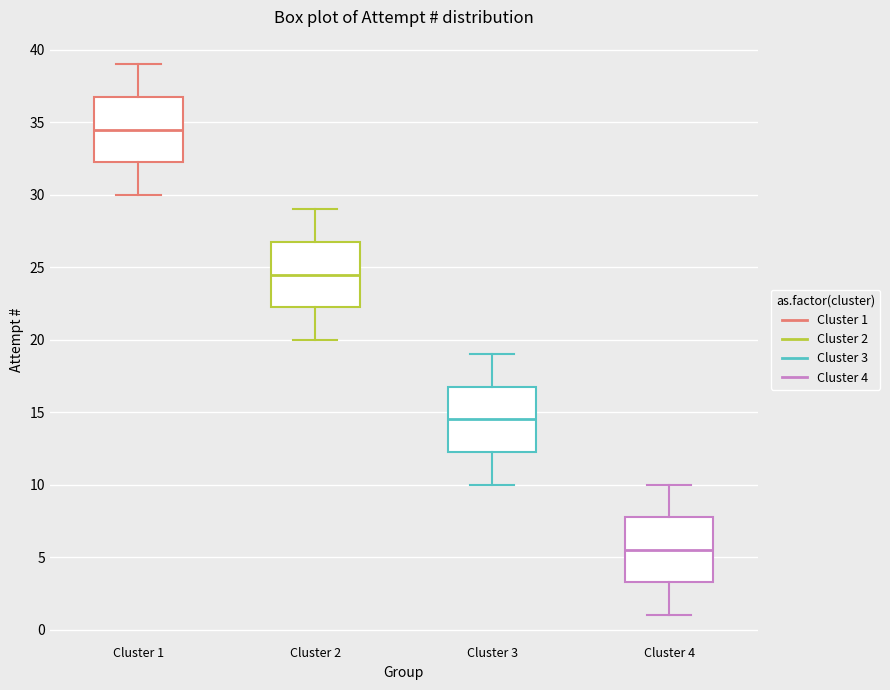

Reading left to right, transcribe this box plot: for each box, give where its median line is, the range the box spans, and where its two whiskers end, as read against the y-axis. The values are not printed on the chart, so give them approximately, as read against the axis.

Cluster 1: median 34.5, box 32.5 to 37.0, whiskers 30.0 to 39.0
Cluster 2: median 24.5, box 22.5 to 27.0, whiskers 20.0 to 29.0
Cluster 3: median 14.5, box 12.5 to 17.0, whiskers 10.0 to 19.0
Cluster 4: median 5.5, box 3.5 to 8.0, whiskers 1.0 to 10.0